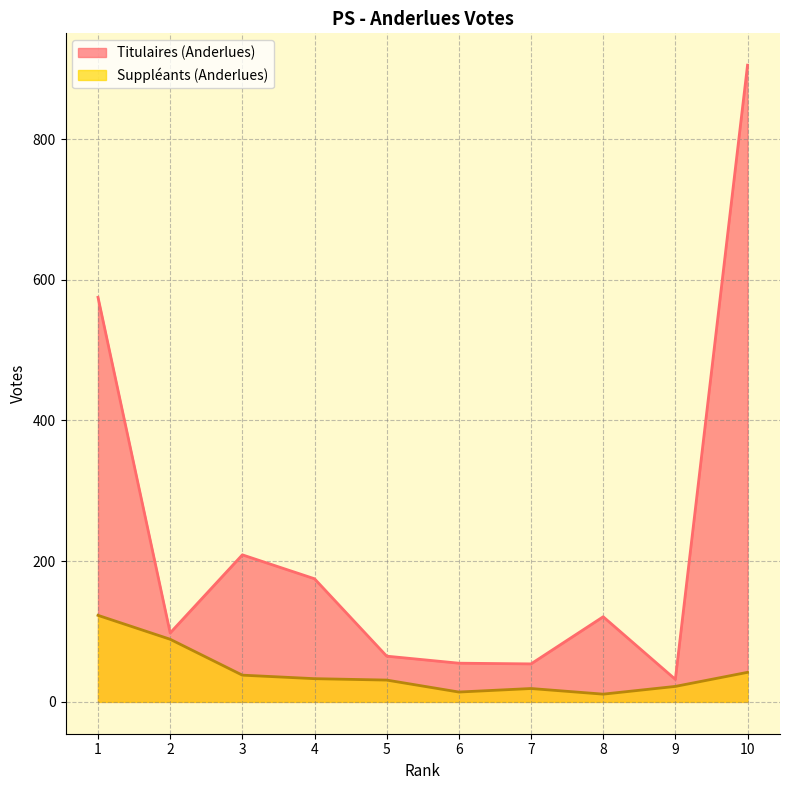

What is the smallest value displayed?

11